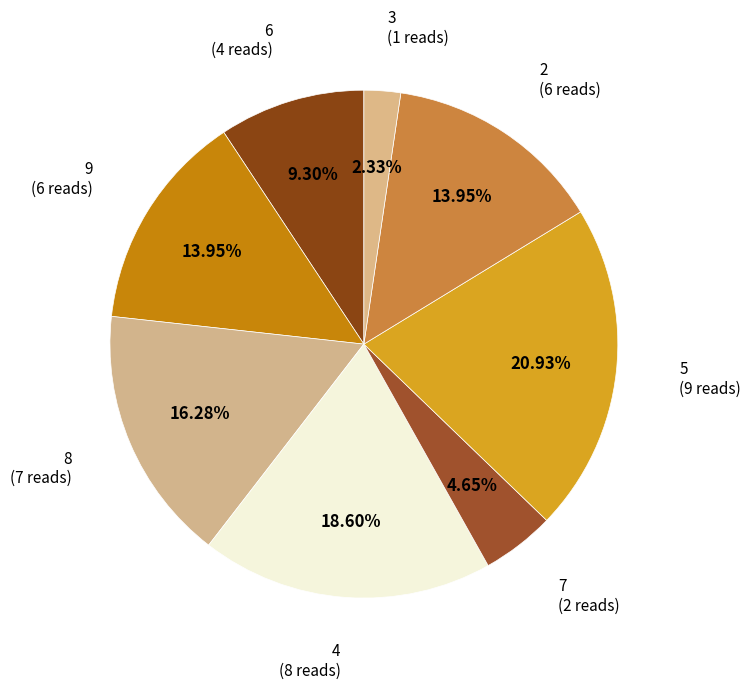

What is the smallest slice in the pie chart?

3